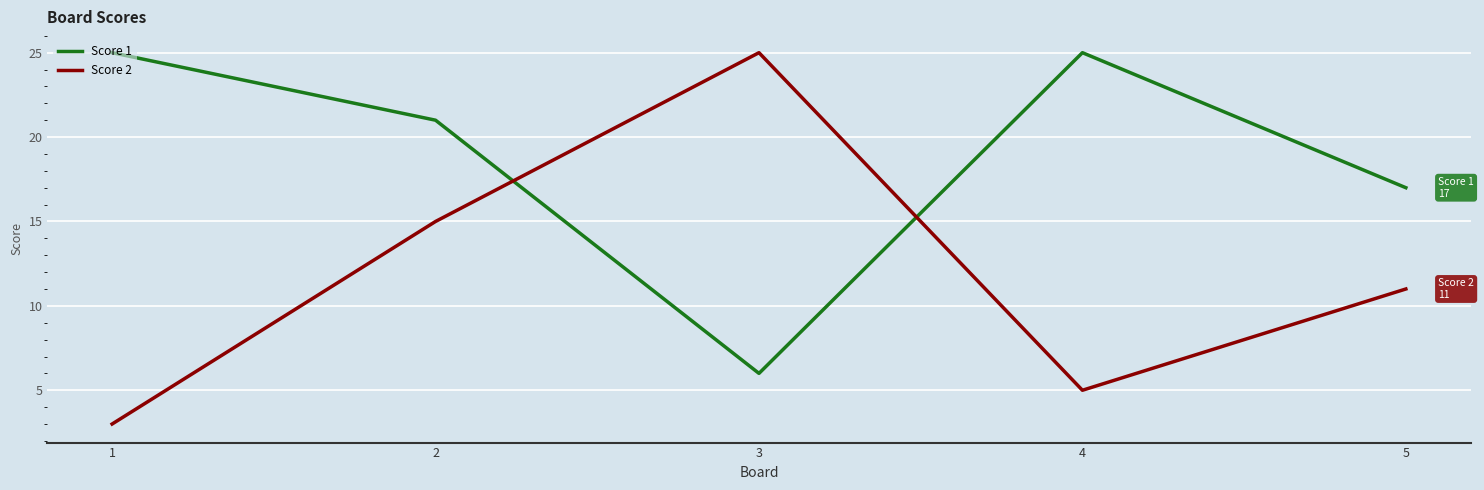

At how many categories does at least one series exceed 24?

3